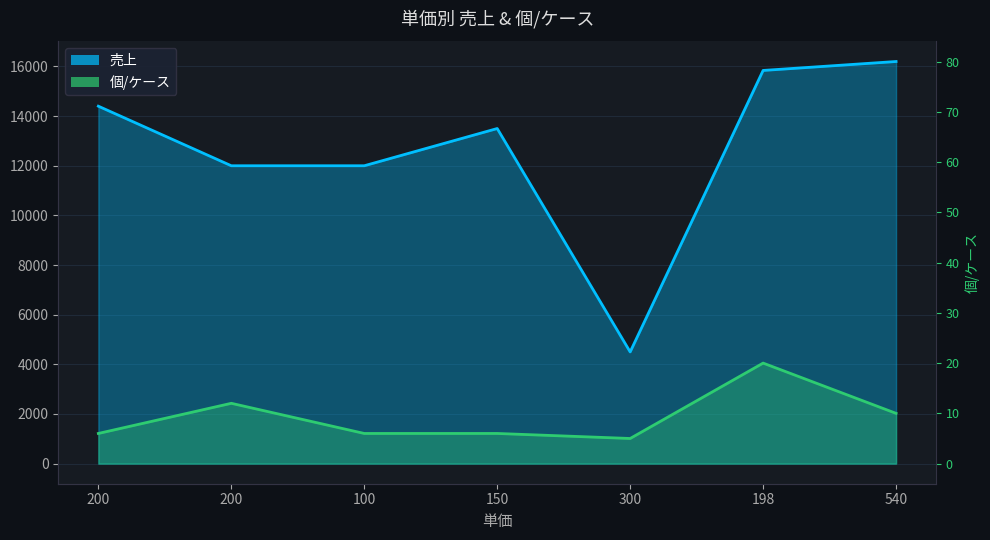

What is the difference between the highest and lowest values at 300?

3487.5